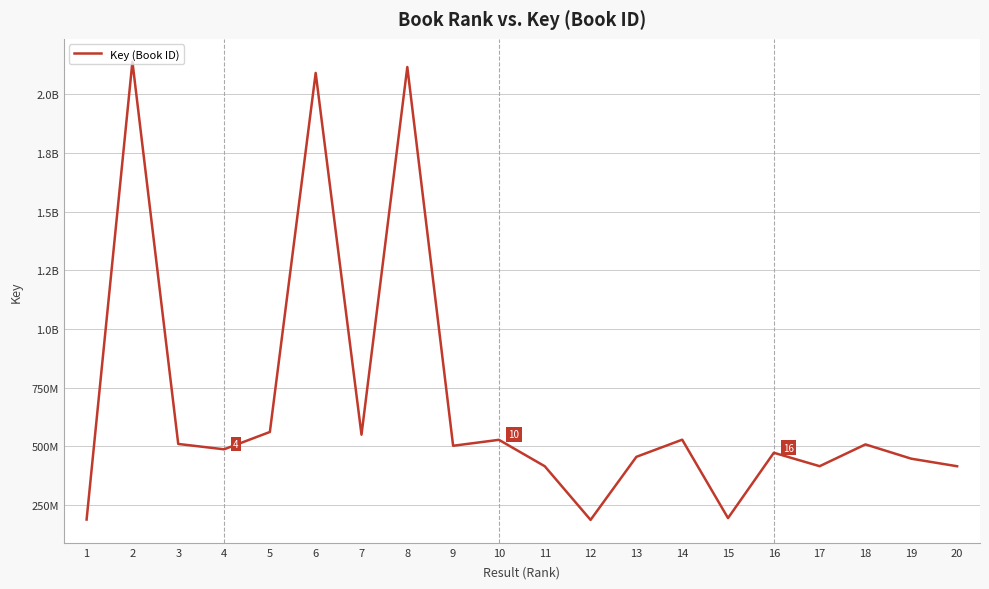

Rank the categories by value from lowest to highest.

12, 1, 15, 20, 11, 17, 19, 13, 16, 4, 9, 18, 3, 10, 14, 7, 5, 6, 8, 2